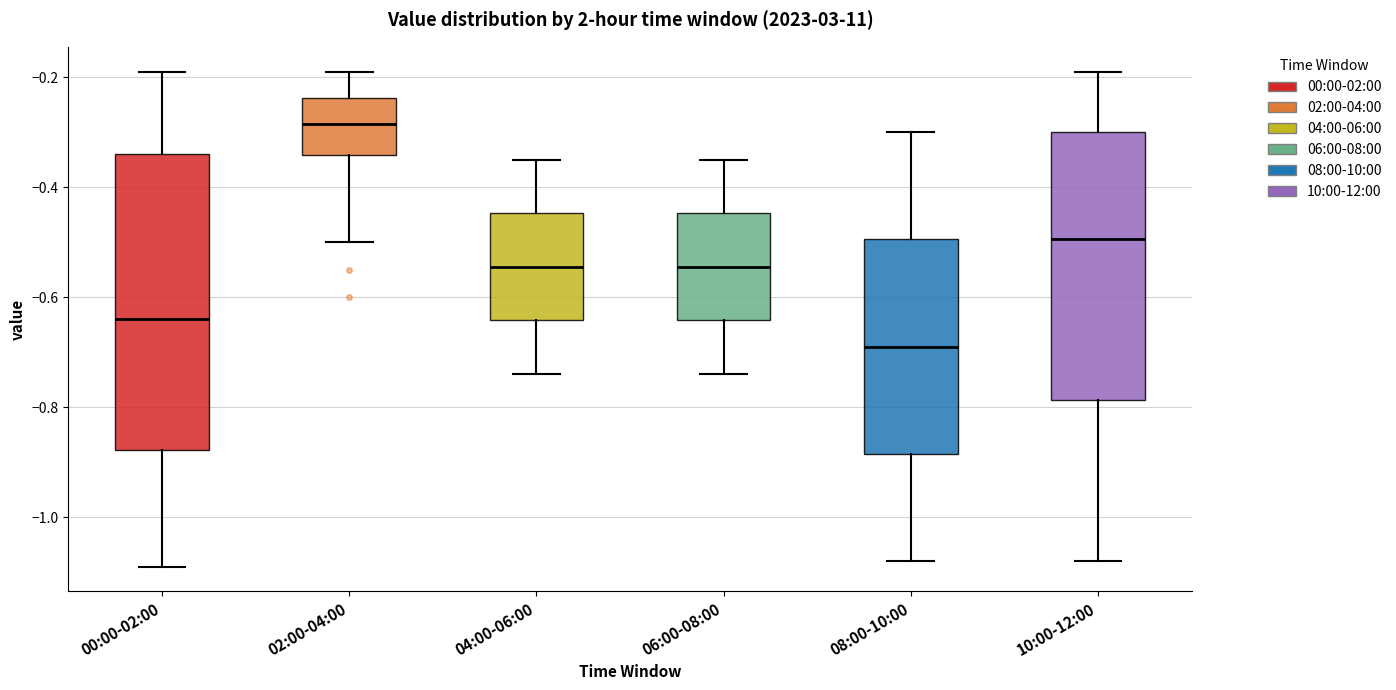

Where is the upper edge of the box for 04:00-06:00 on the y-axis? The values are not printed on the chart, so give them approximately, as read against the axis.

-0.44